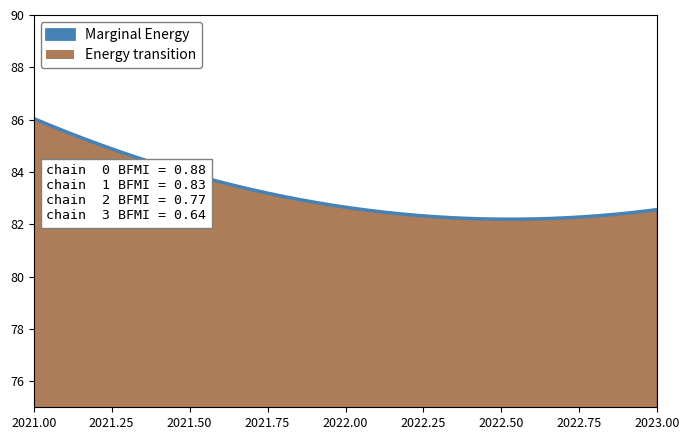

What are all the series names shown in the legend?

Marginal Energy, Energy transition